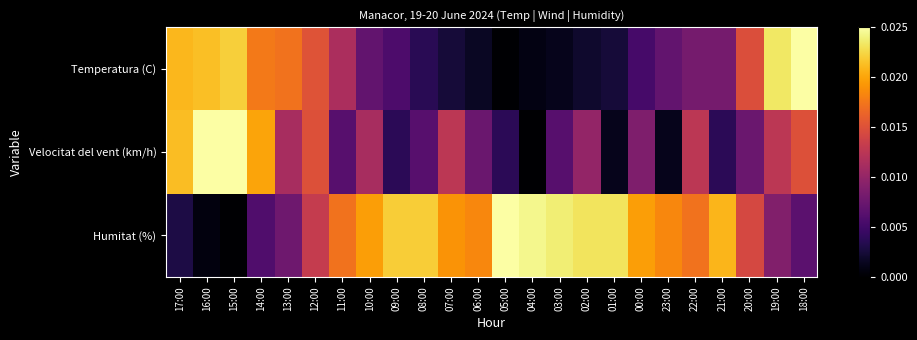

Rank the series by their maximum value, from highest to lowest.

Temperatura (C), Velocitat del vent (km/h), Humitat (%)